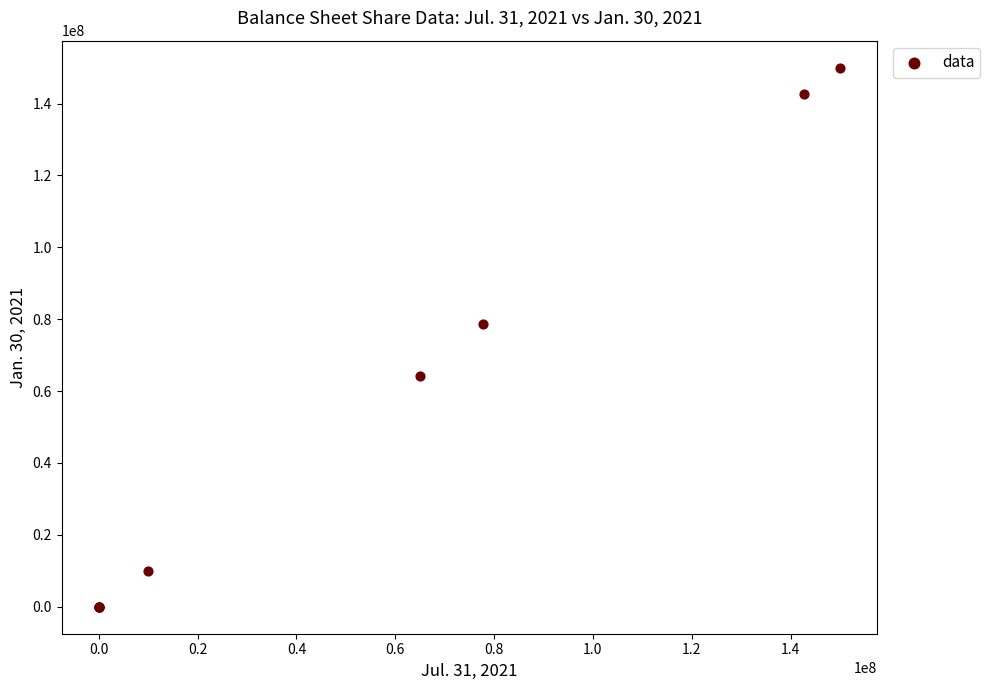

What Y value in the scatter plot is closest to 75000000?

78563517.0